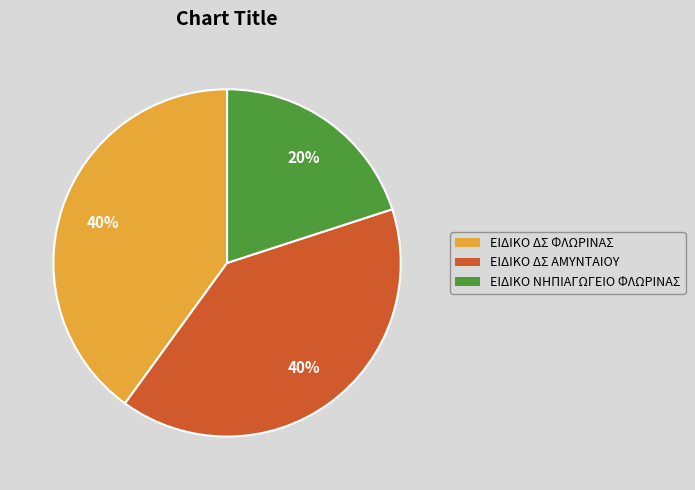

Which category has the smallest portion of the pie?

ΕΙΔΙΚΟ ΝΗΠΙΑΓΩΓΕΙΟ ΦΛΩΡΙΝΑΣ